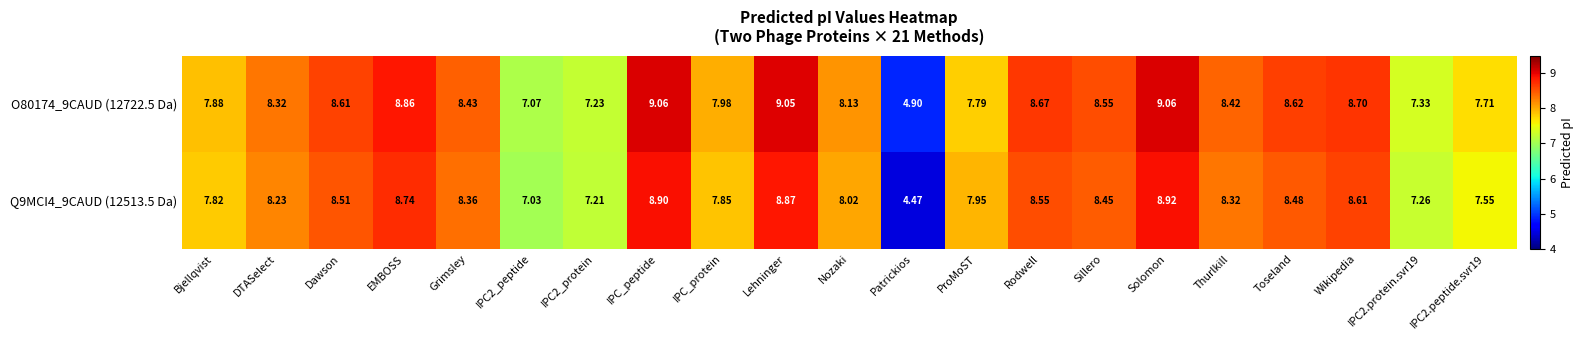

At which label does O80174_9CAUD (12722.5 Da) reach its minimum?

Patrickios